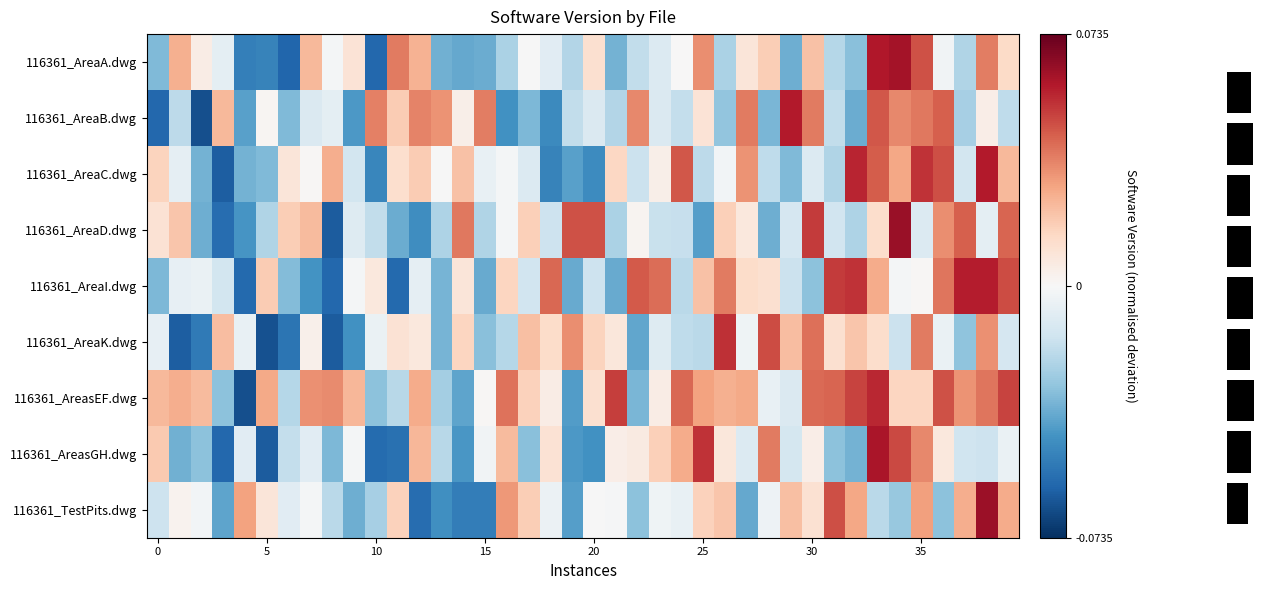

At how many categories does at least one series exceed 0?

40